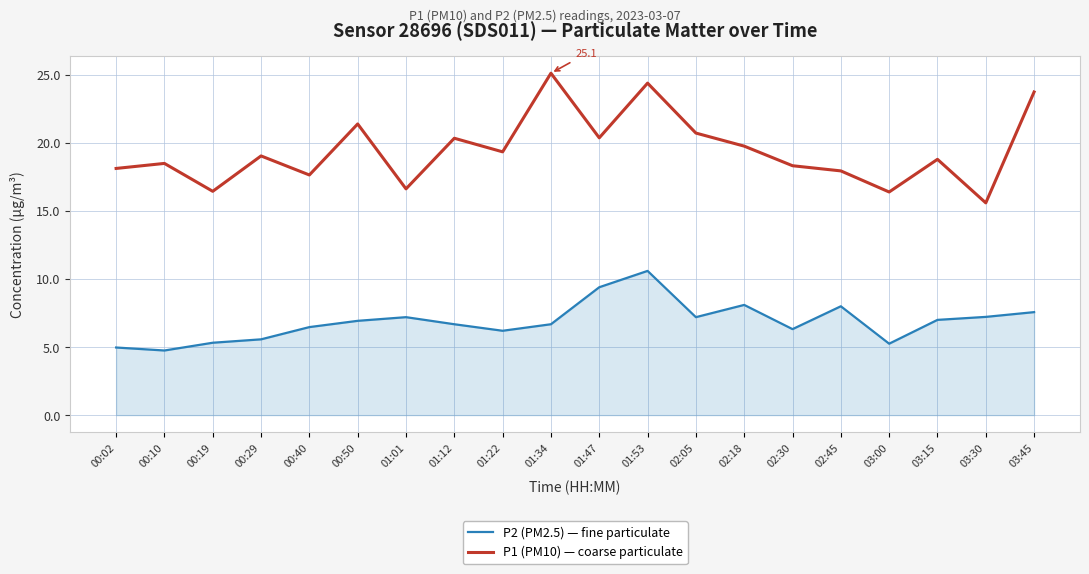

True or false: P1 (PM10) — coarse particulate and P2 (PM2.5) — fine particulate cross at least once.

False